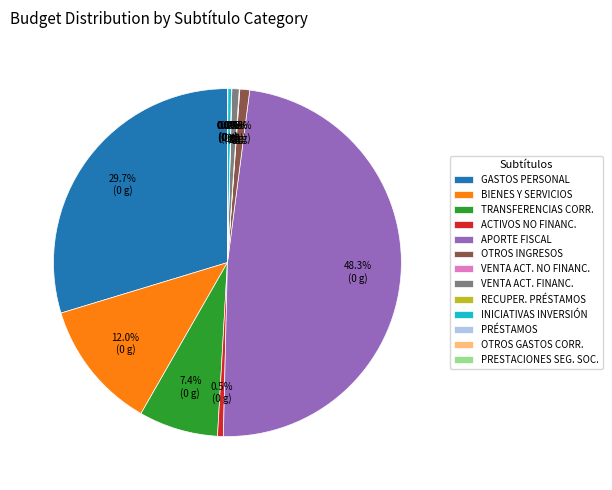

What portion of the pie excludes ACTIVOS NO FINANC.?

99.5%